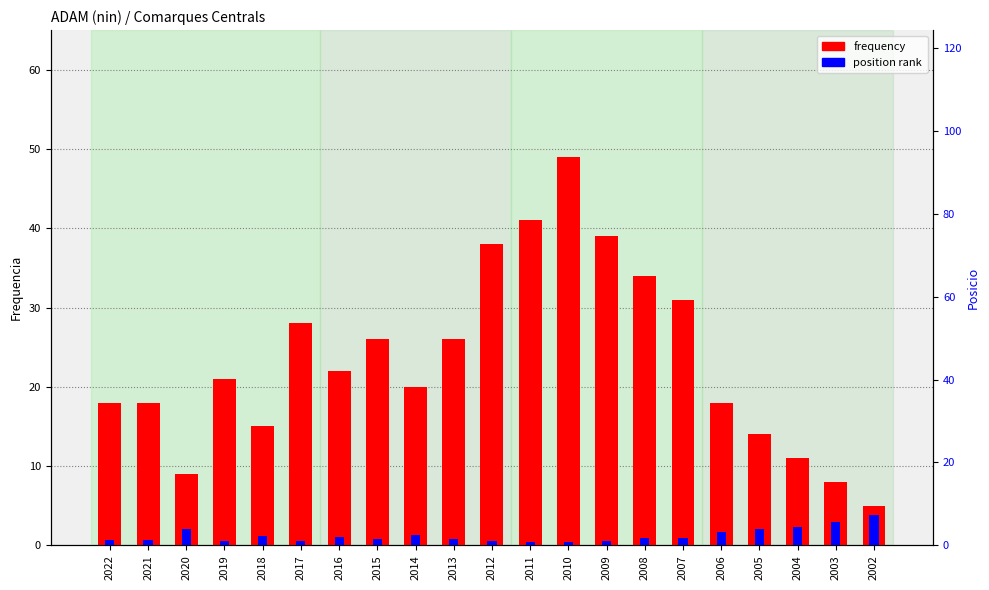

At how many categories does at least one series exceed 43?

1